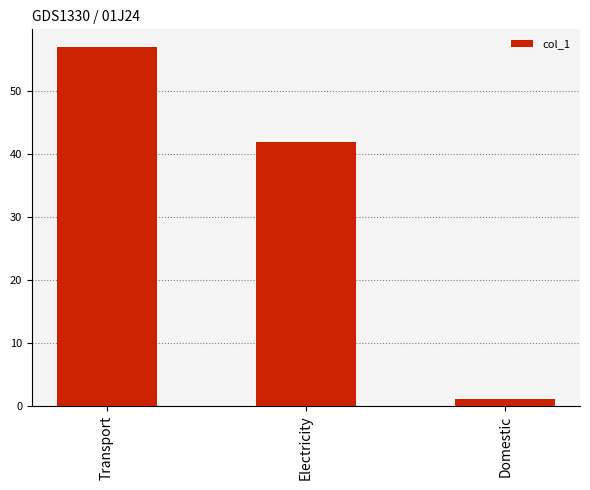

True or false: the data shows 88 at Transport.

False